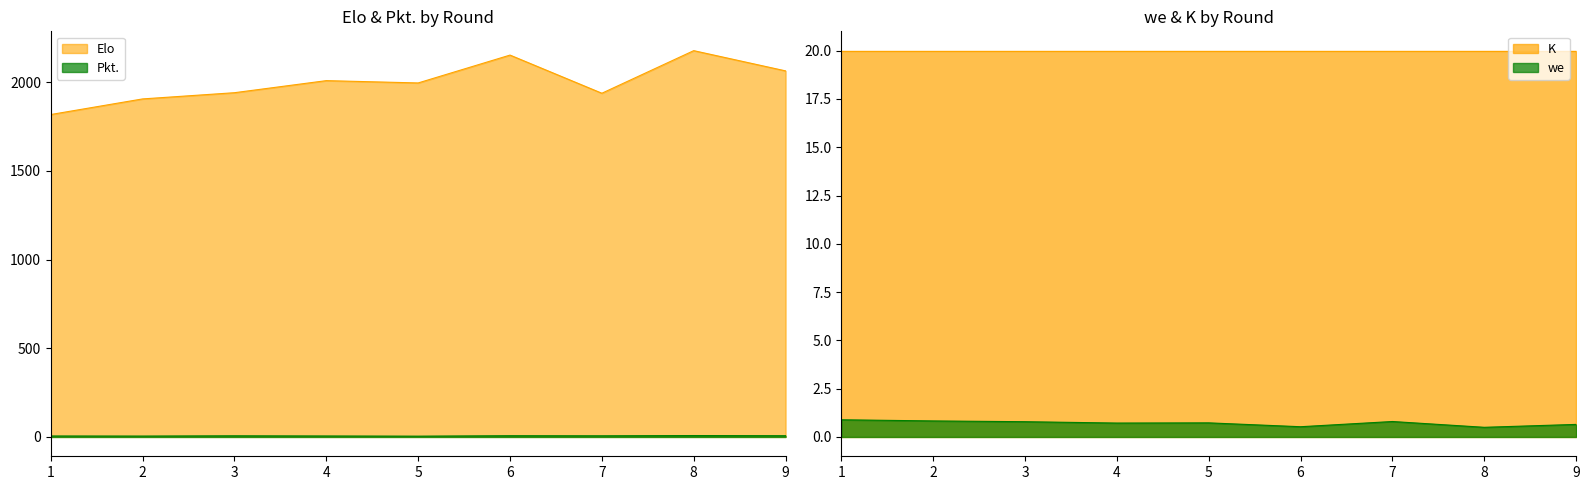

List the labels in order of Pkt. value, smallest first.

5, 2, 1, 4, 3, 7, 6, 9, 8